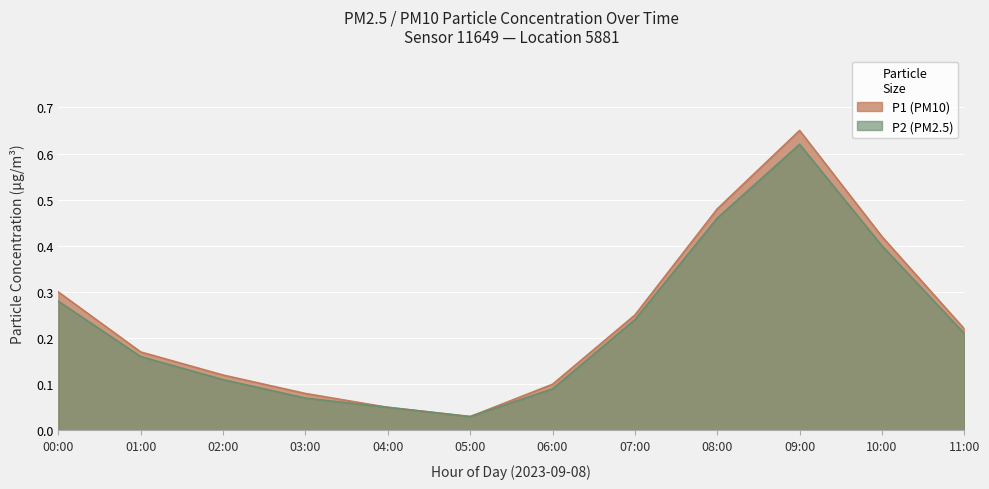

List the labels in order of P1 (PM10) value, largest first.

09:00, 08:00, 10:00, 00:00, 07:00, 11:00, 01:00, 02:00, 06:00, 03:00, 04:00, 05:00